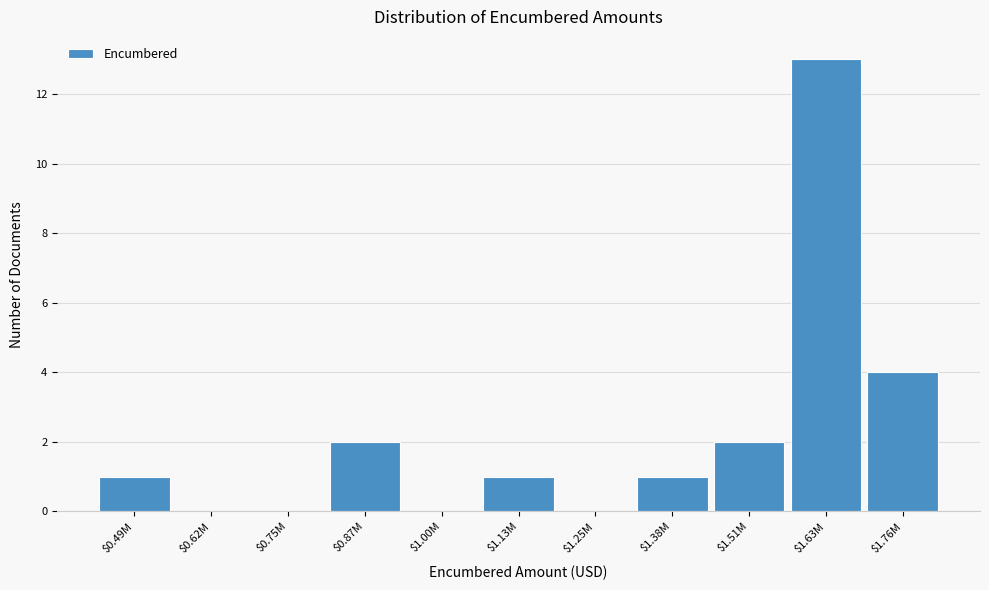

At which label is the value closest to 6?

$1.76M